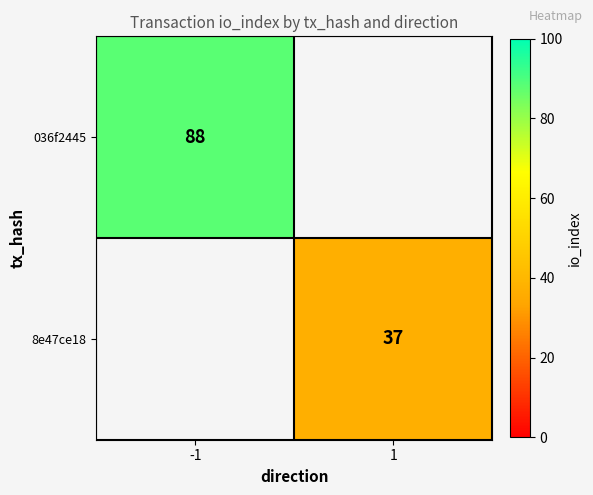

At how many categories does at least one series exceed 62?

1